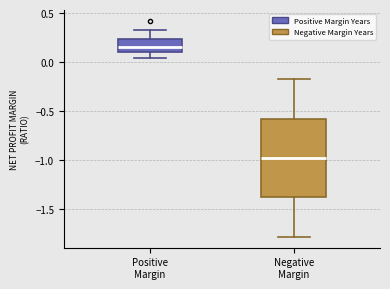

Which box has the highest median line?

Positive Margin